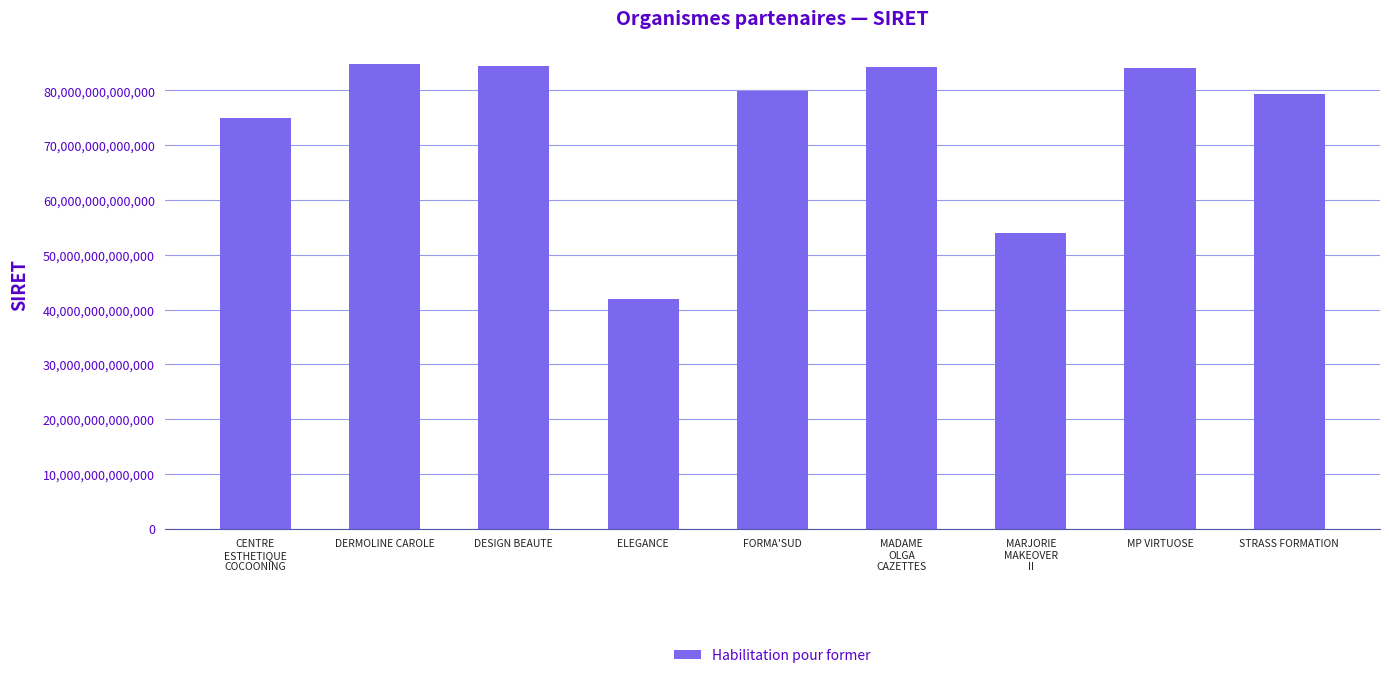

The value at FORMA'SUD is 118053200164822. True or false?

False